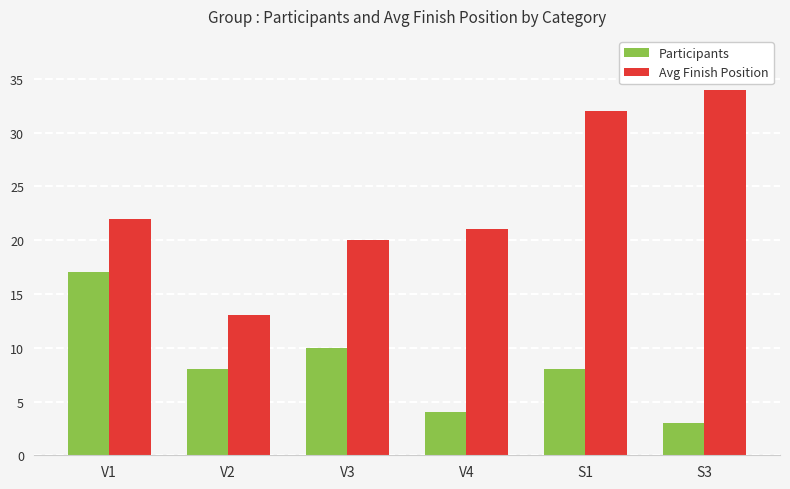

What position from the right is V4?

3